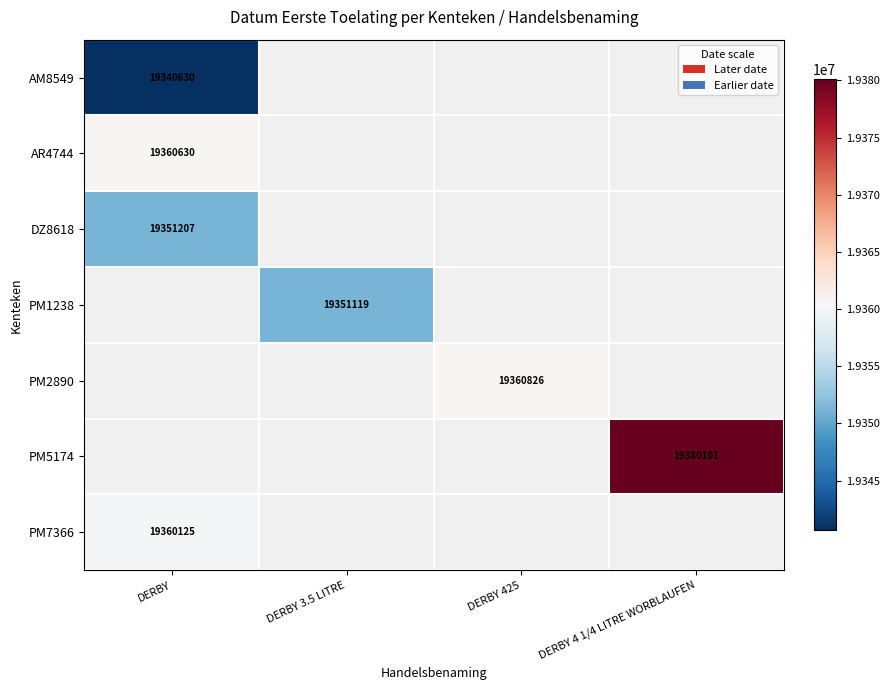

Is it true that PM5174 equals 19380101 at DERBY 4 1/4 LITRE WORBLAUFEN?

True